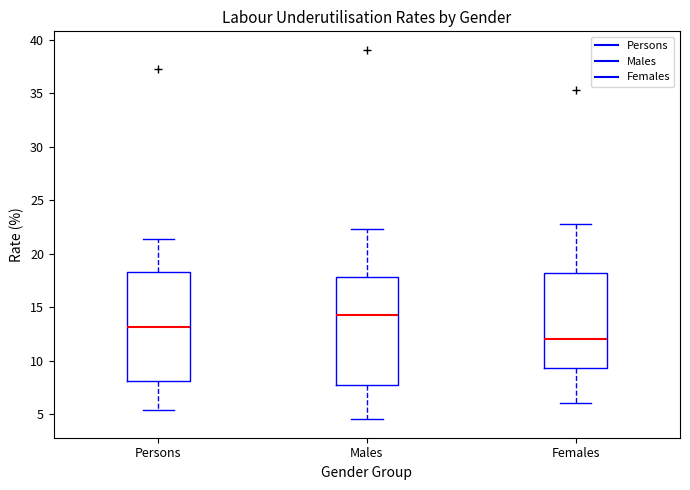

Where is the upper edge of the box for Persons on the y-axis? The values are not printed on the chart, so give them approximately, as read against the axis.

18.5